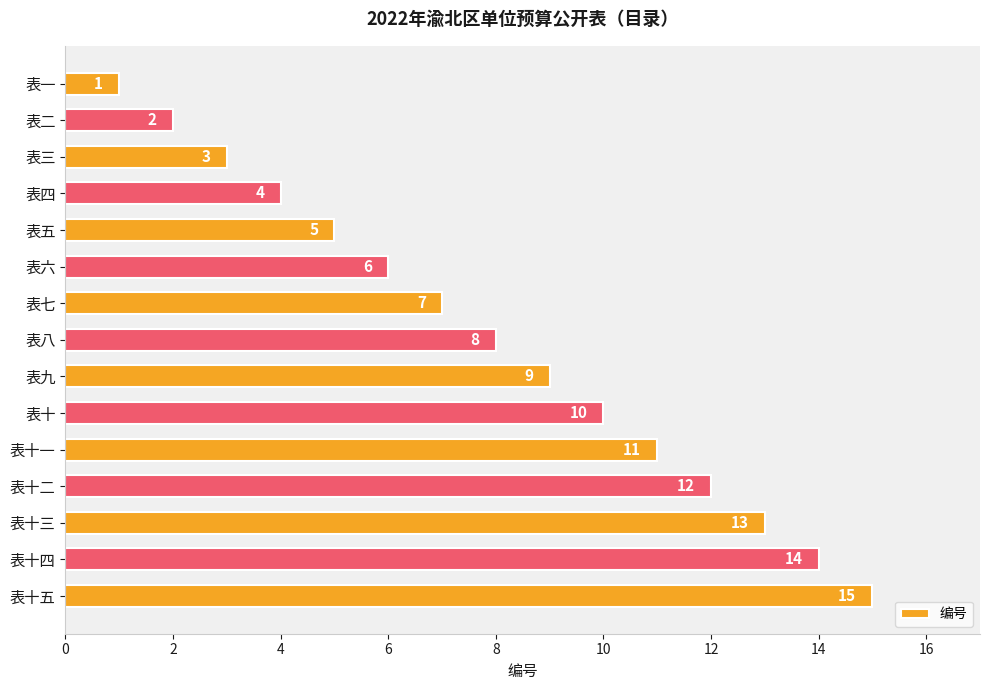

Rank the categories by value from highest to lowest.

表十五, 表十四, 表十三, 表十二, 表十一, 表十, 表九, 表八, 表七, 表六, 表五, 表四, 表三, 表二, 表一